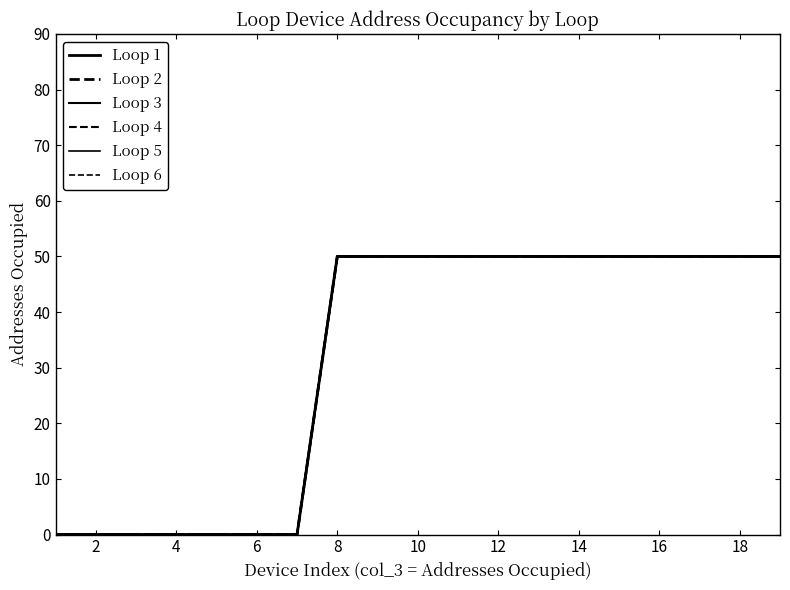

True or false: Loop 1 and Loop 5 cross at least once.

False